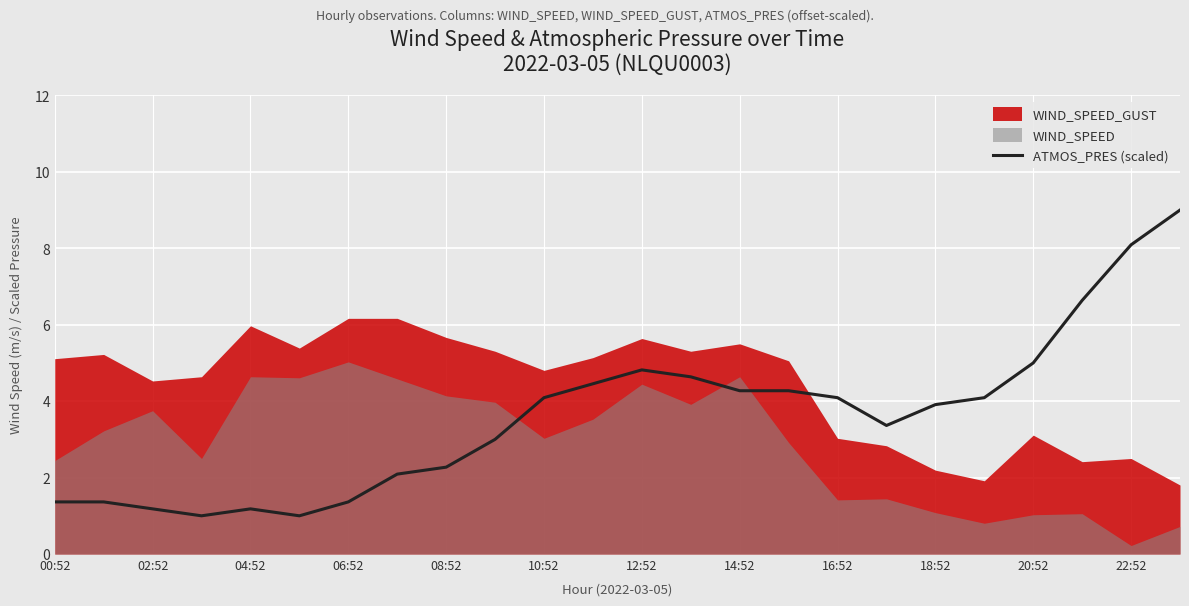

What is the label of the 20th point from the left?

19